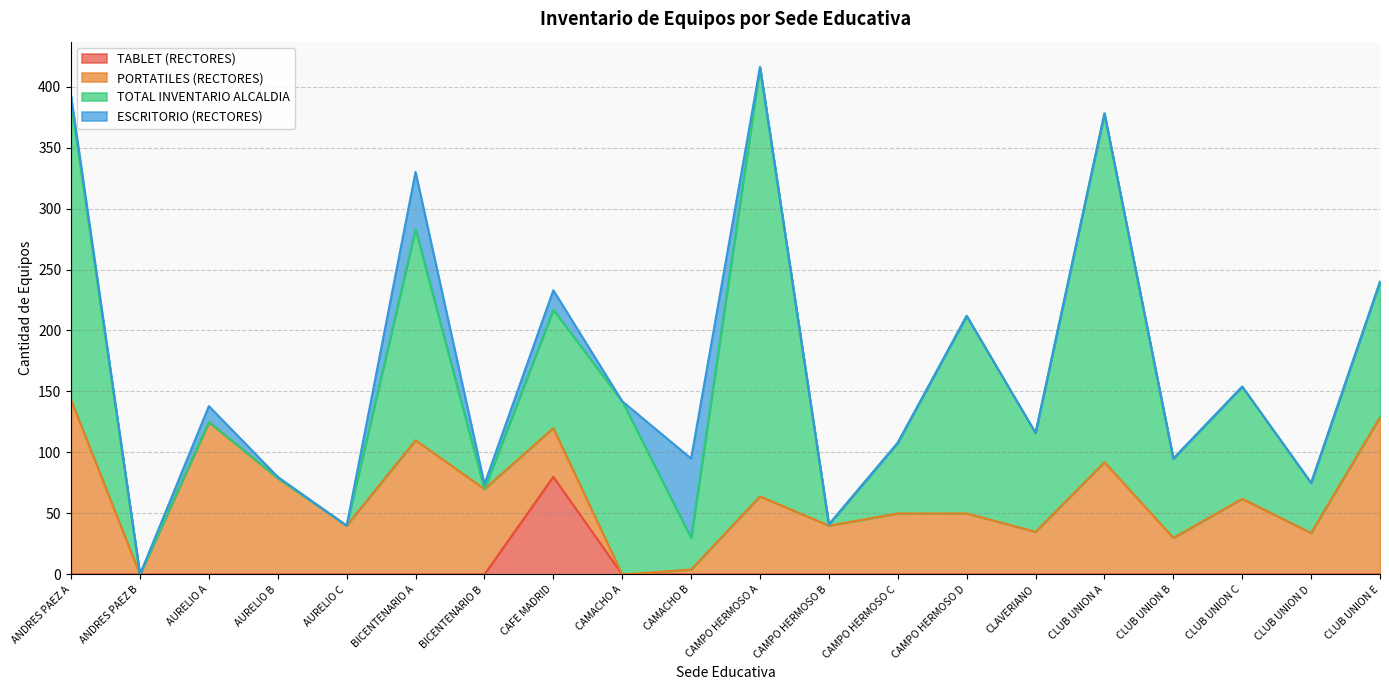

What is the difference between the maximum and minimum values in the TABLET (RECTORES) series?

80